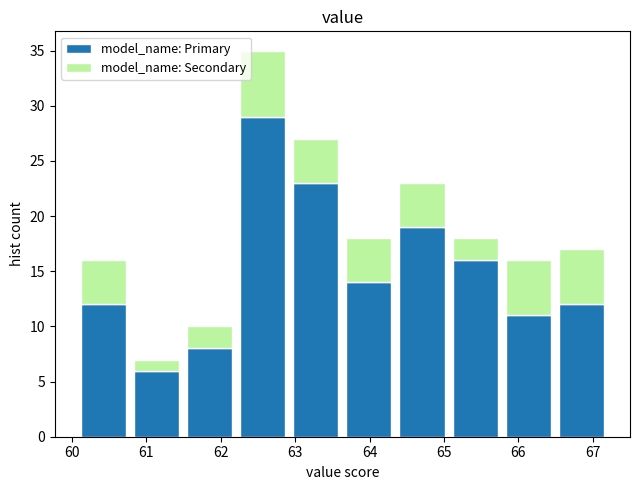

Reading left to right, list every stacked bar in this chart as the range it spans on the x-axis followed by its total height. Neither the bar edges nor the heights are printed on the chart, so give them approximately, as read against the axes.

60.1 to 60.8: 16
60.8 to 61.5: 7
61.5 to 62.2: 10
62.2 to 62.9: 35
62.9 to 63.6: 27
63.6 to 64.3: 18
64.3 to 65.1: 23
65.1 to 65.8: 18
65.8 to 66.5: 16
66.5 to 67.2: 17